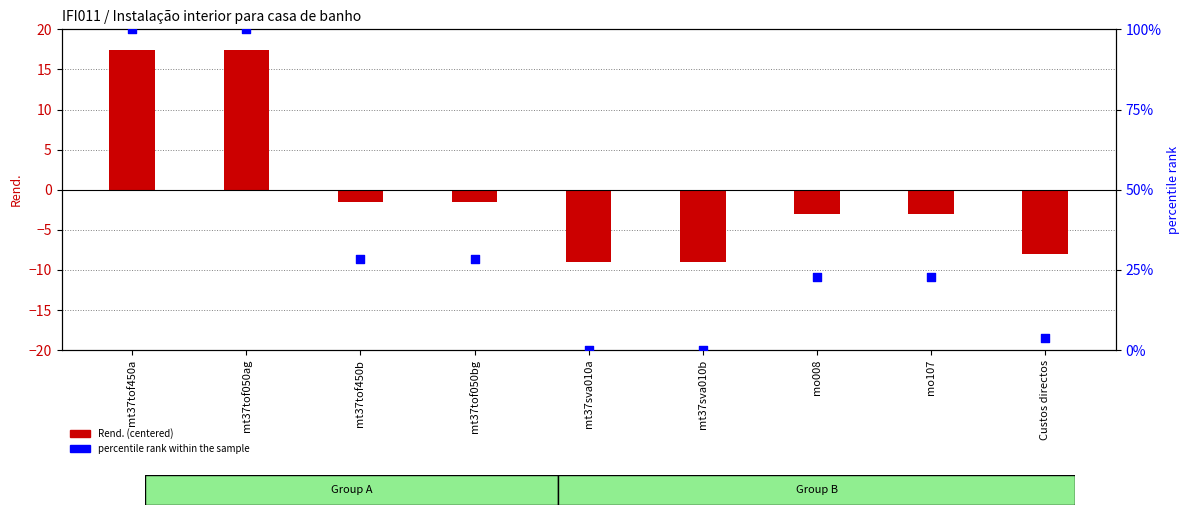

At how many categories does at least one series exceed 56?

2